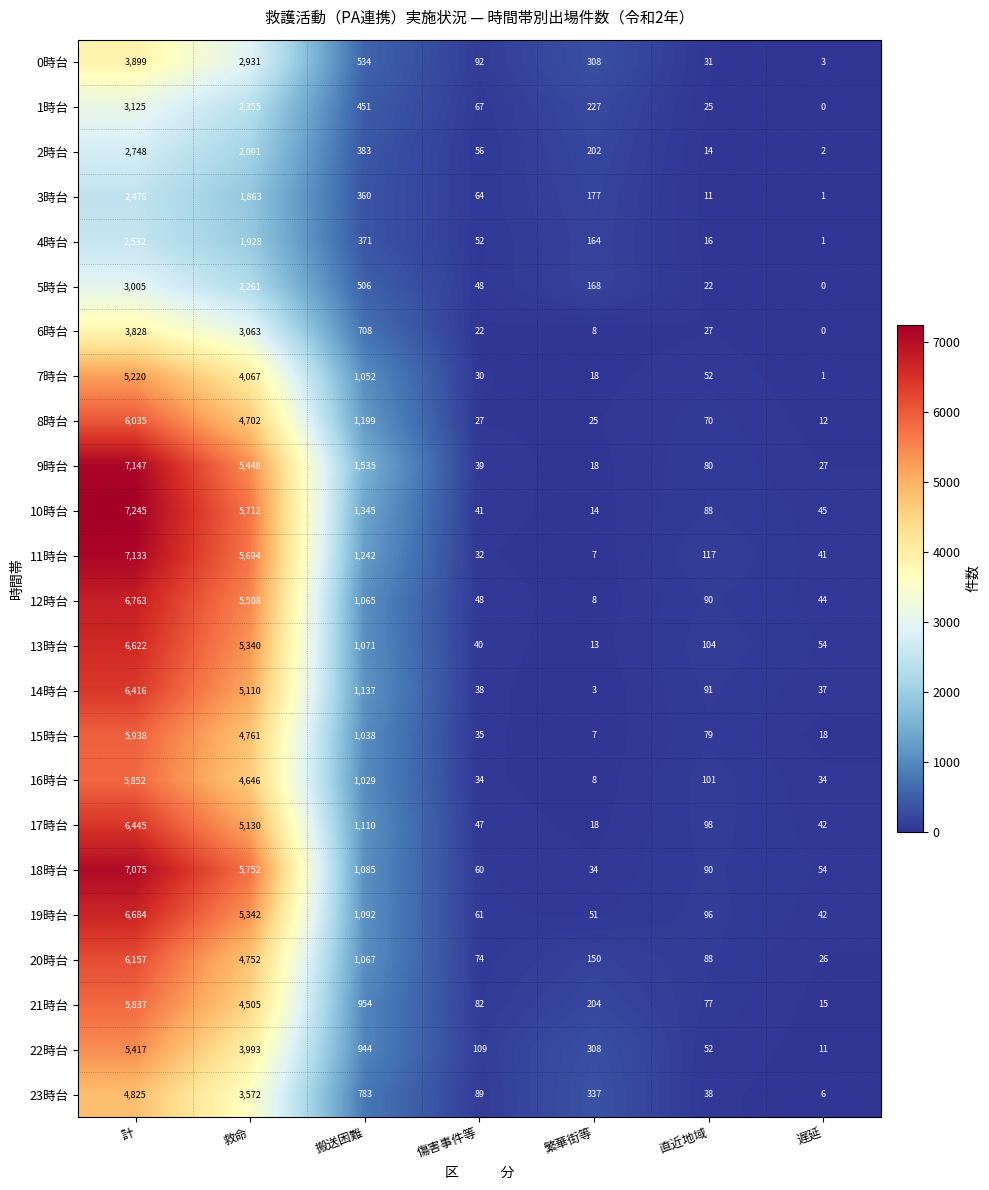

The value of 12時台 at 直近地域 is 134. True or false?

False